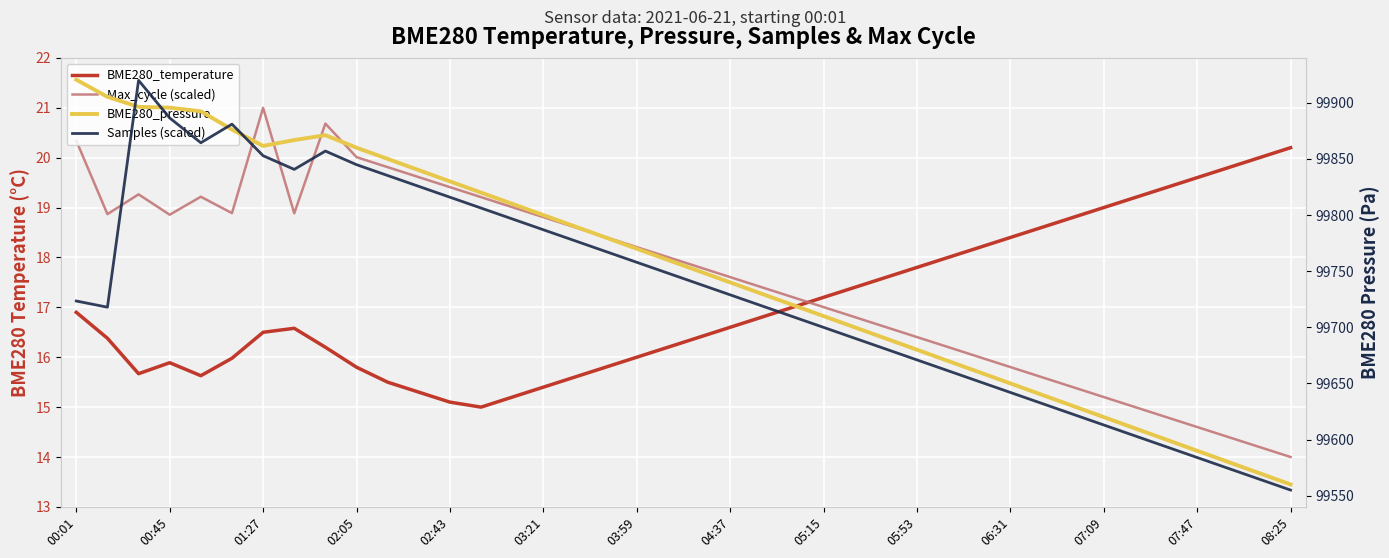

What is the difference between the BME280_pressure values at 06:31 and 33?

230.0